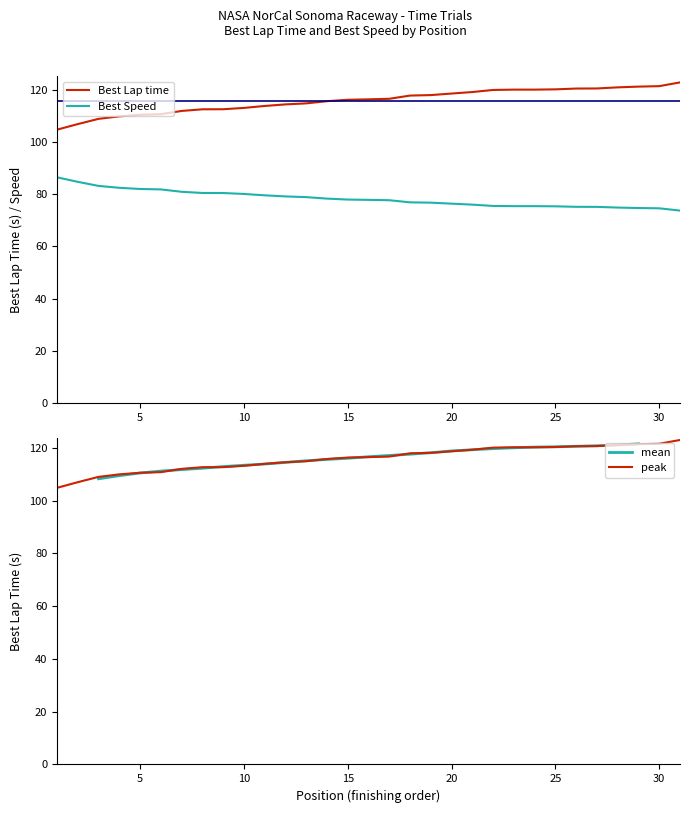

The value of Best Lap time at 21 is 161.4. True or false?

False